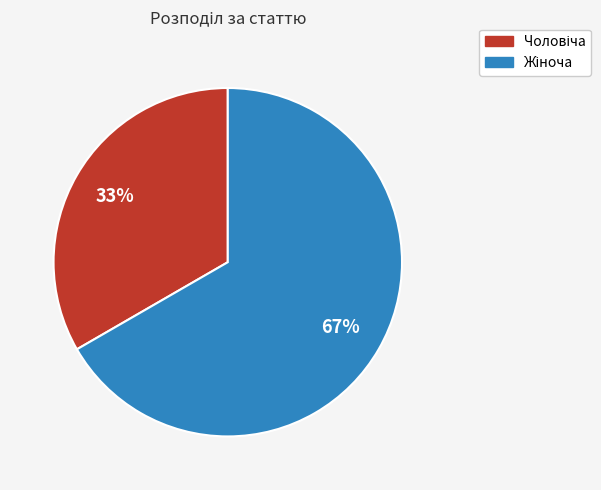

Is there any slice that represents more than half of the pie?

Yes